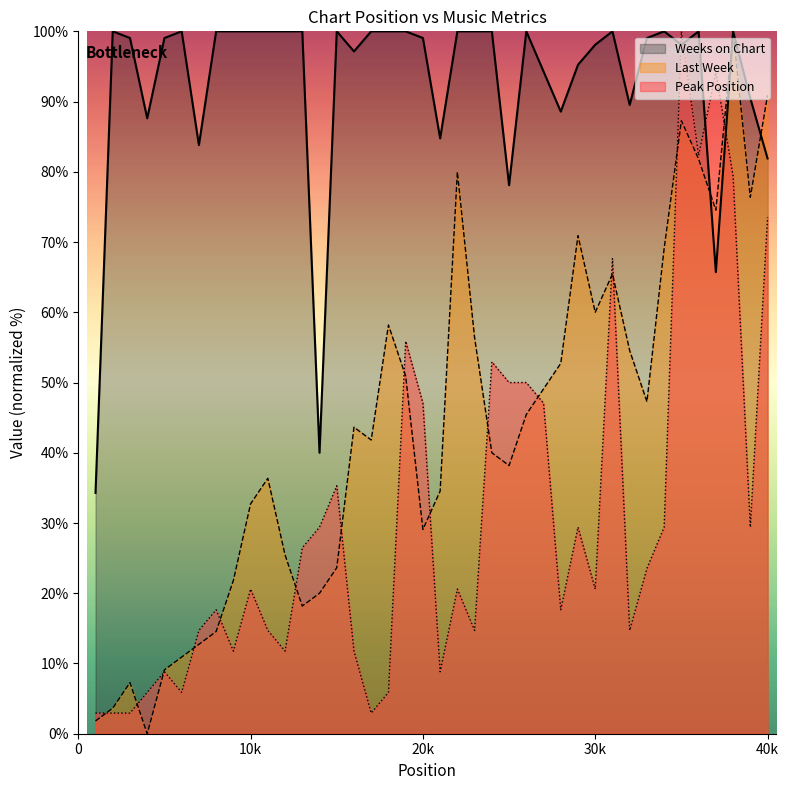

Is it true that Peak Position equals 36.0 at 33?

False